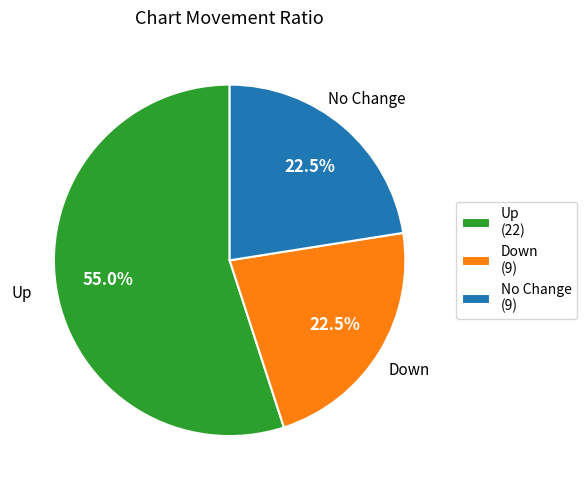

Between No Change and Up, which is larger?

Up